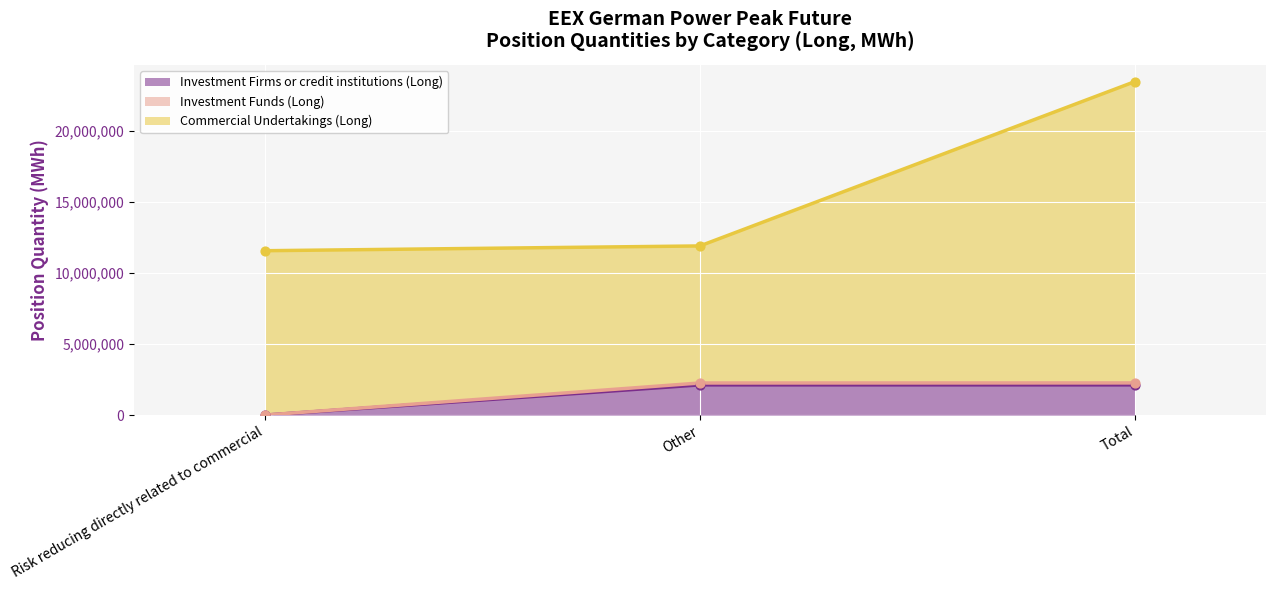

What is the total value across all series at Risk reducing directly related to commercial?

11561916